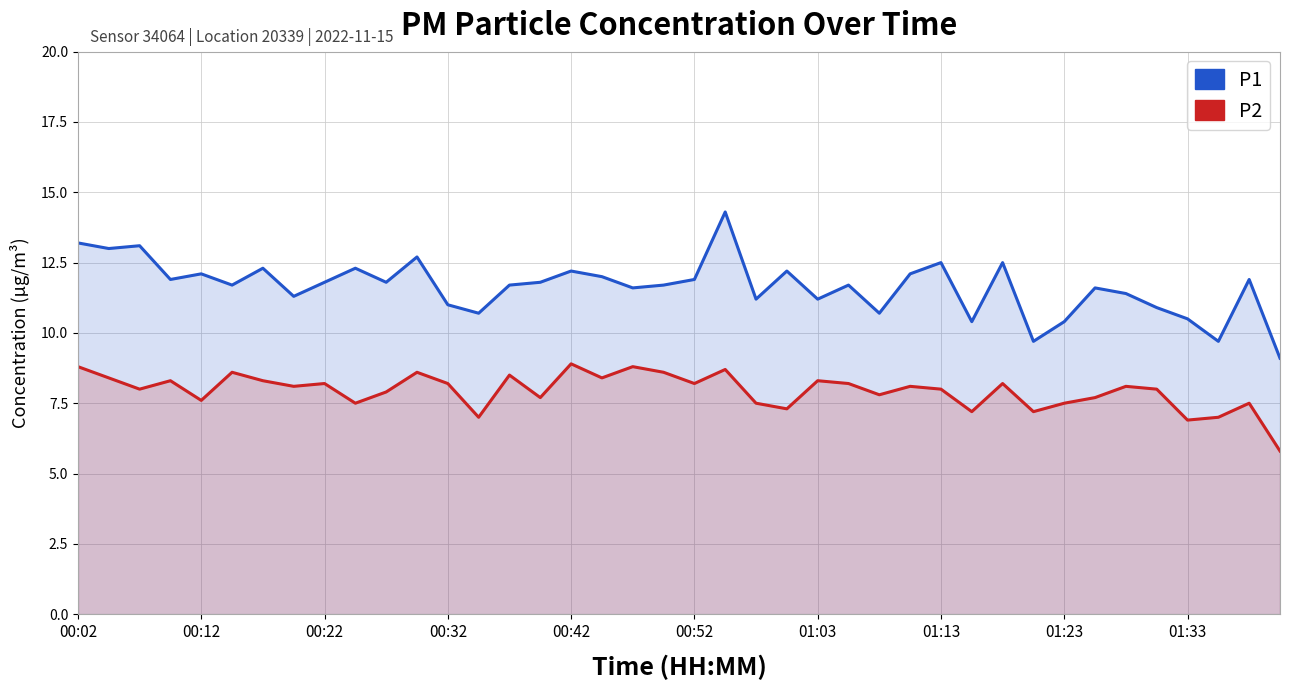

What is the value of the P2 point at the 31st from the left?

8.2